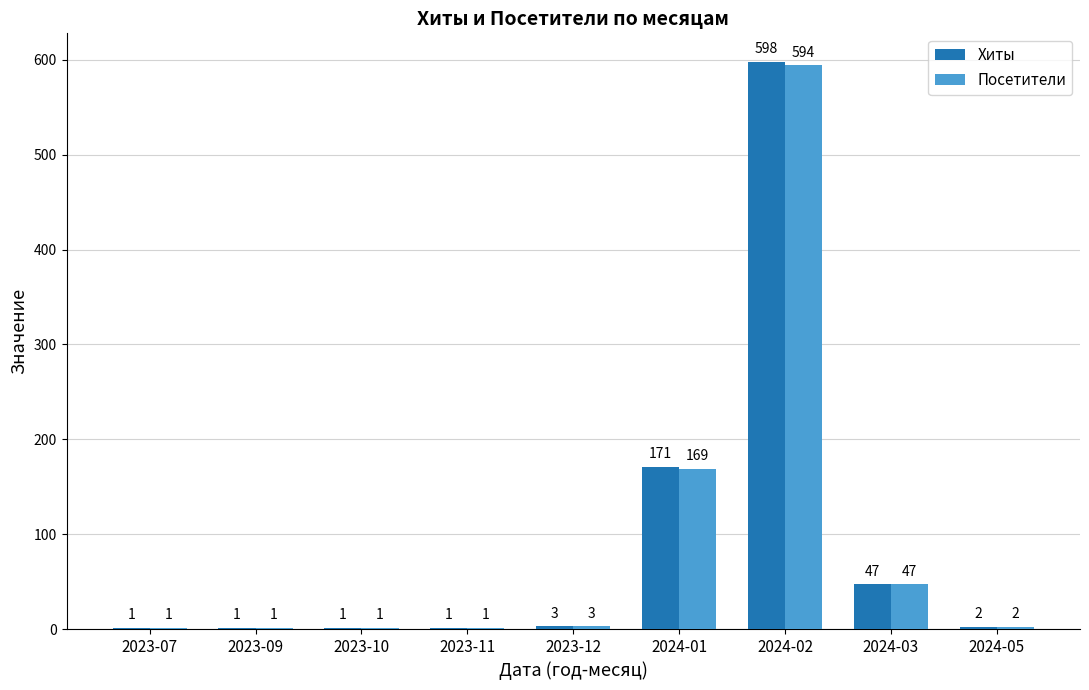

What are all the series names shown in the legend?

Хиты, Посетители